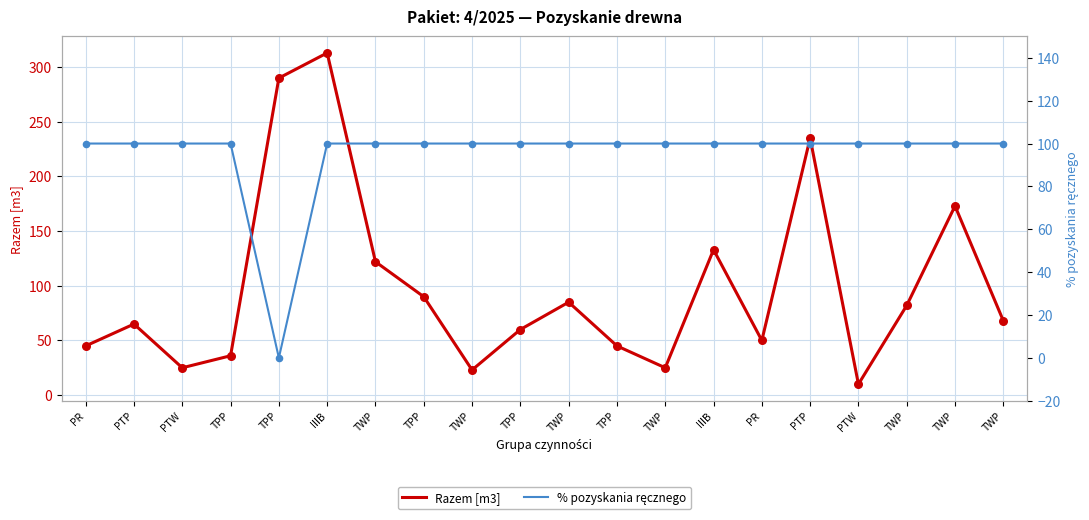

Which series reaches the maximum Y coordinate?

Razem [m3]